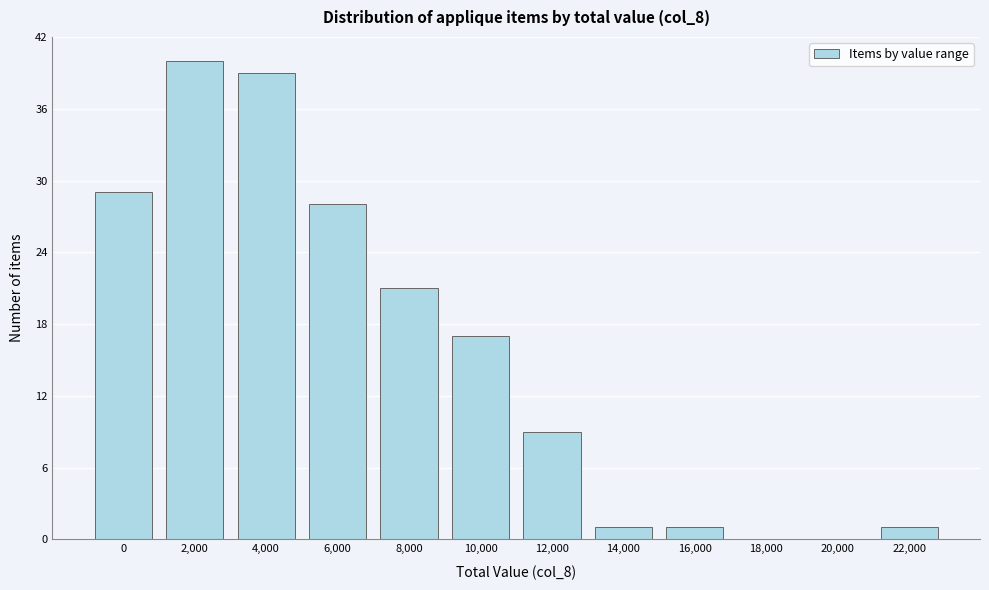

Reading left to right, transcribe all the data shown in this chart.

0=29	2,000=40	4,000=39	6,000=28	8,000=21	10,000=17	12,000=9	14,000=1	16,000=1	18,000=0	20,000=0	22,000=1